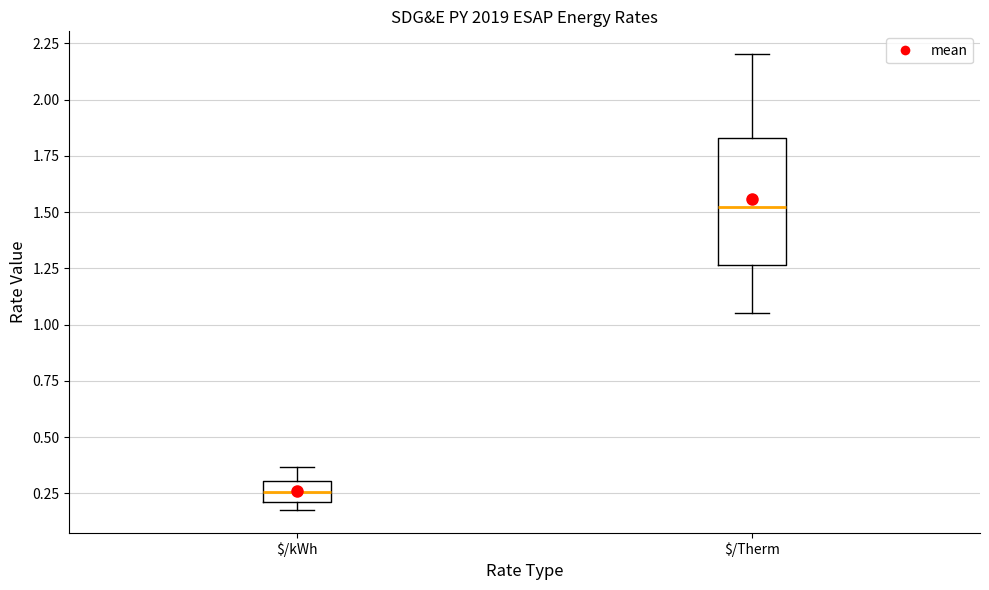

Where does the upper whisker of the box for $/Therm end on the y-axis? The values are not printed on the chart, so give them approximately, as read against the axis.

2.20